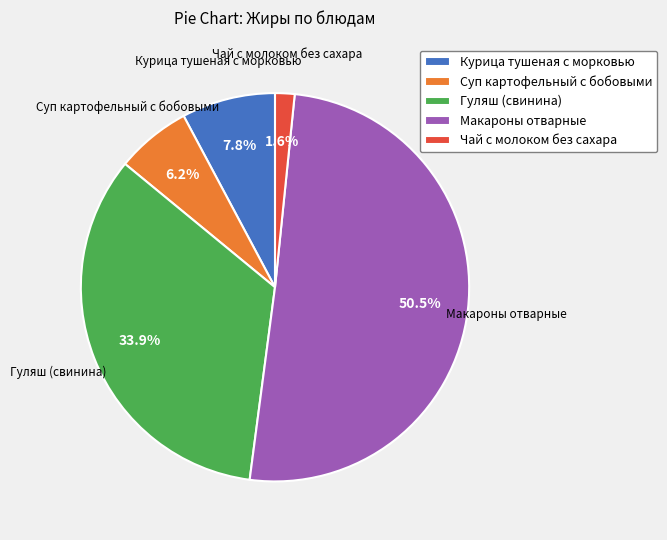

How many segments does this pie chart have?

5